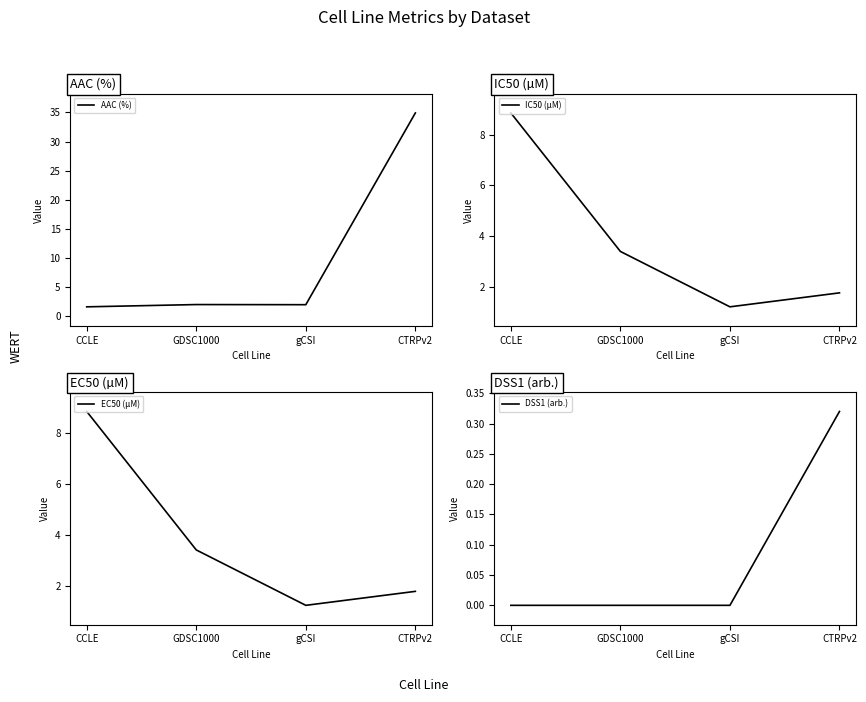

Does the chart have visible grid lines?

No